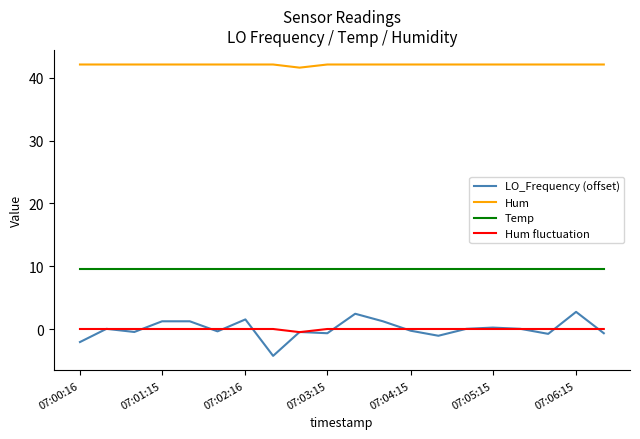

How many lines are shown in the chart?

4